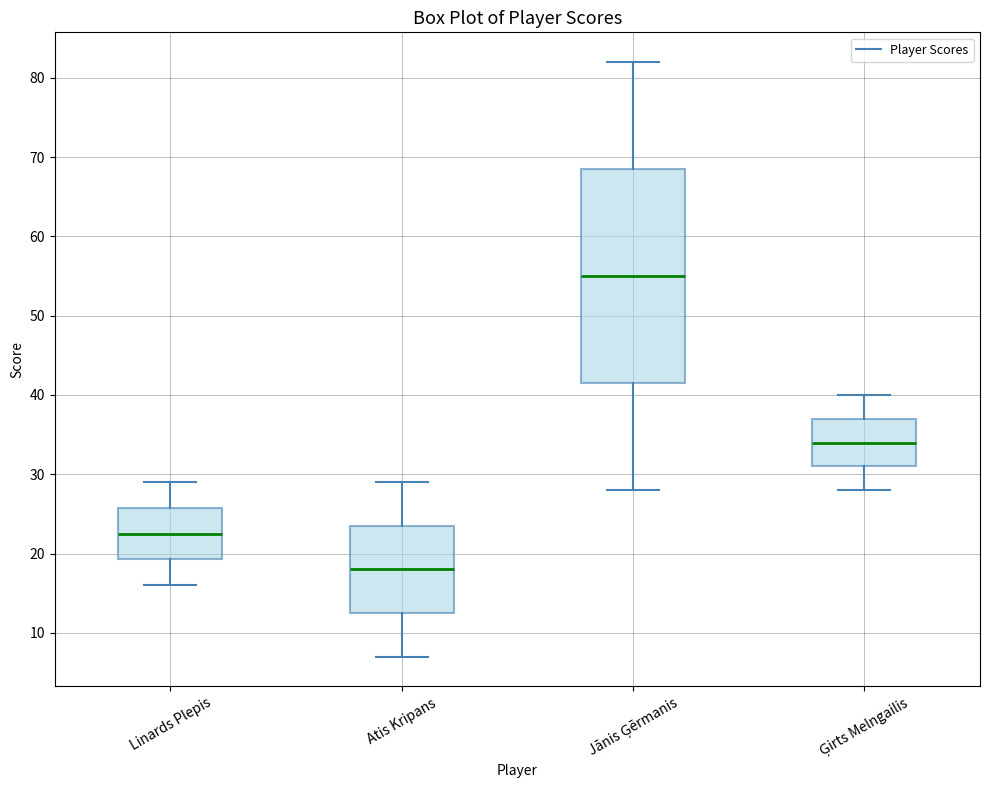

Reading left to right, read every box against the y-axis: the position of its median line, the range the box covers, and the ends of its whiskers. The values are not printed on the chart, so give them approximately, as read against the axis.

Linards Plepis: median 23, box 19 to 26, whiskers 16 to 29
Atis Kripans: median 18, box 13 to 24, whiskers 7 to 29
Jānis Ģērmanis: median 55, box 42 to 69, whiskers 28 to 82
Ģirts Melngailis: median 34, box 31 to 37, whiskers 28 to 40